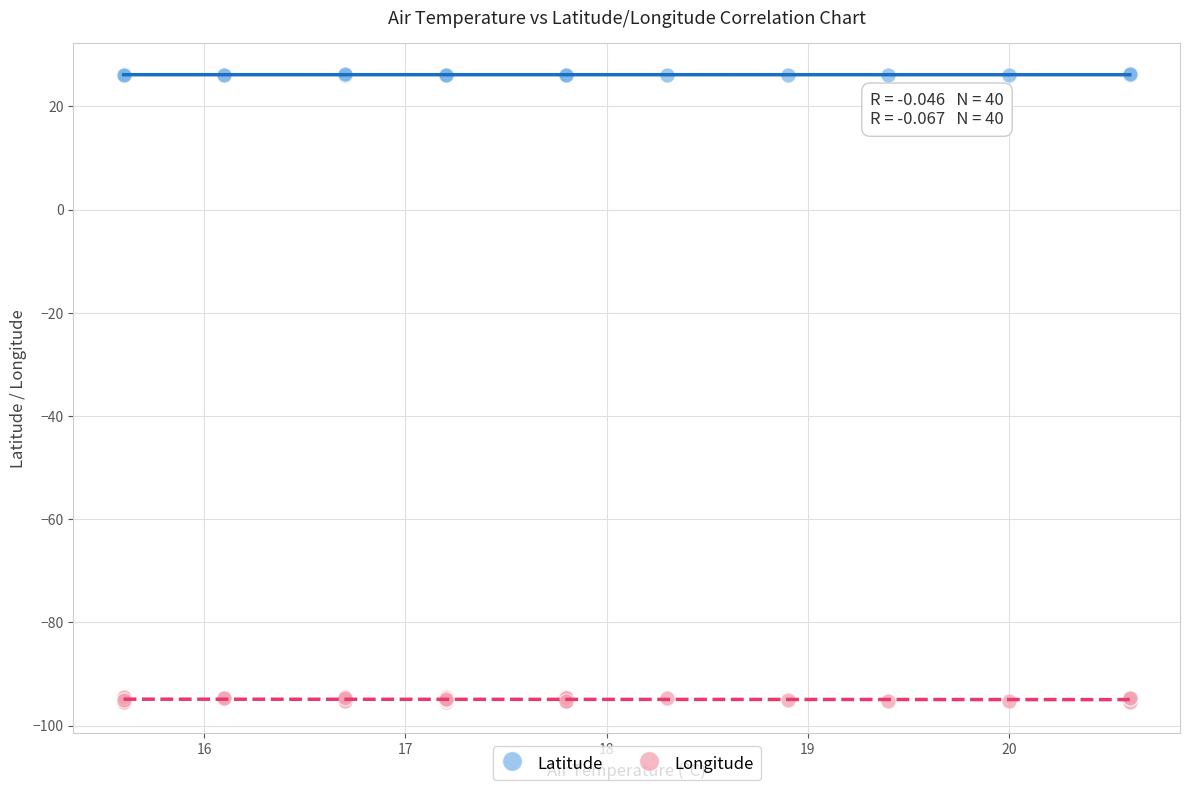

Which series contains the highest Y value?

Latitude